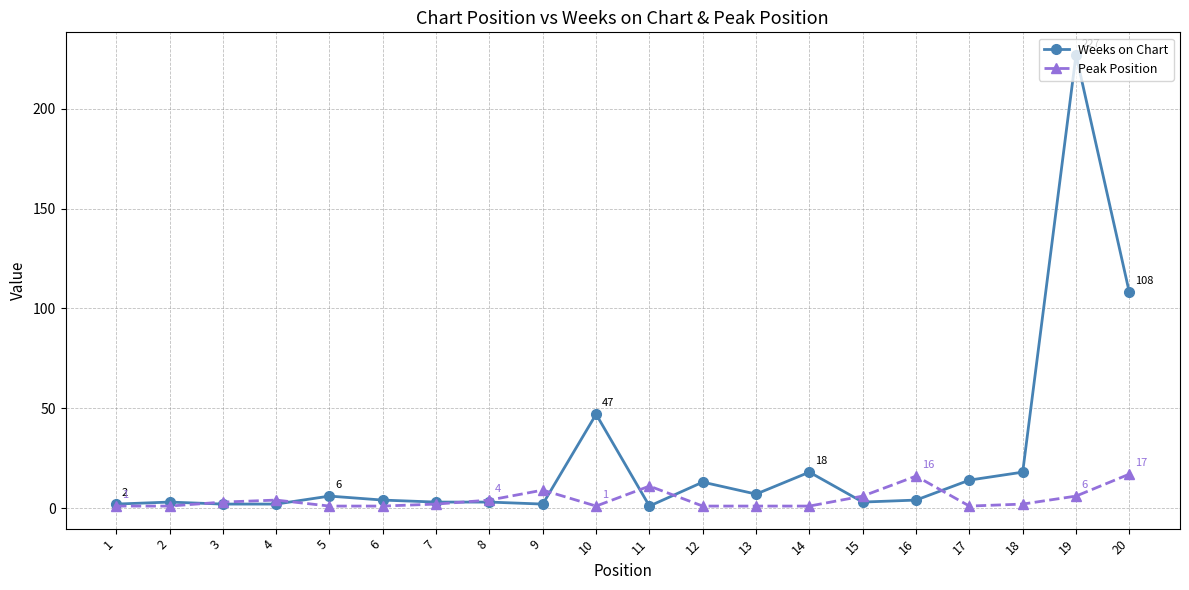

Is it true that Peak Position equals 16 at 16?

True